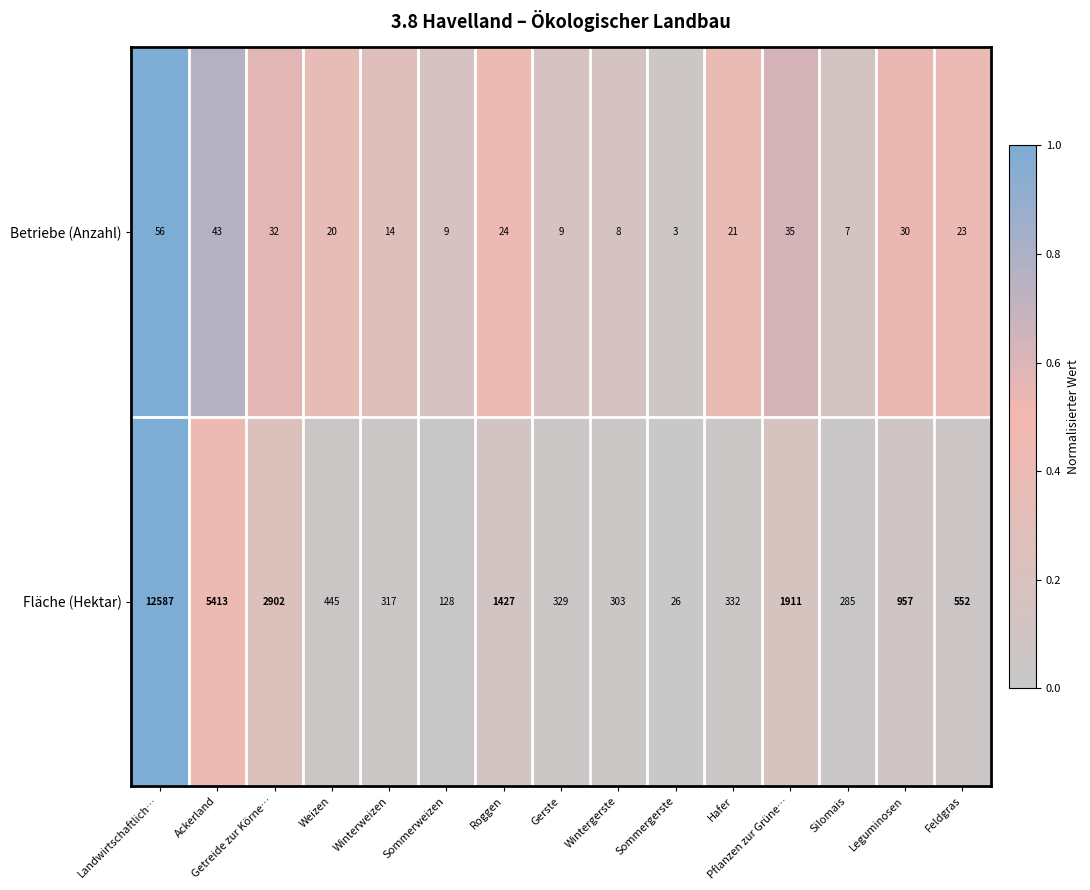

The value of Fläche (Hektar) at Landwirtschaftlich… is 12587. True or false?

True